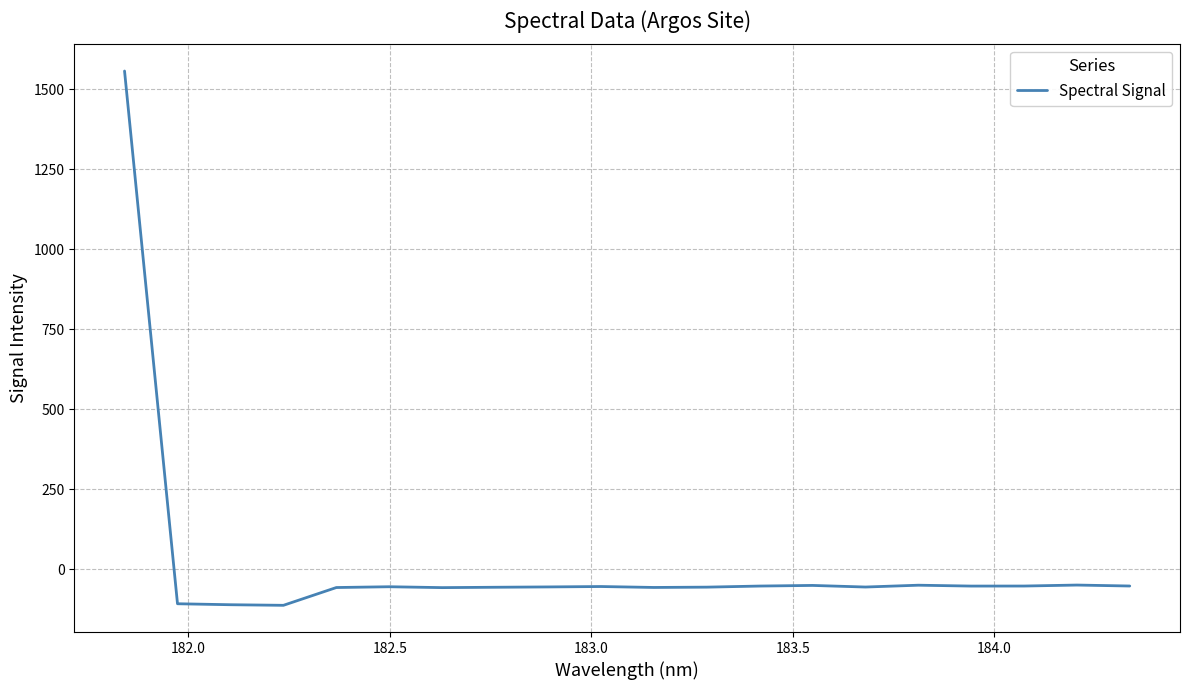

What is the difference between the maximum and minimum values?

1669.2